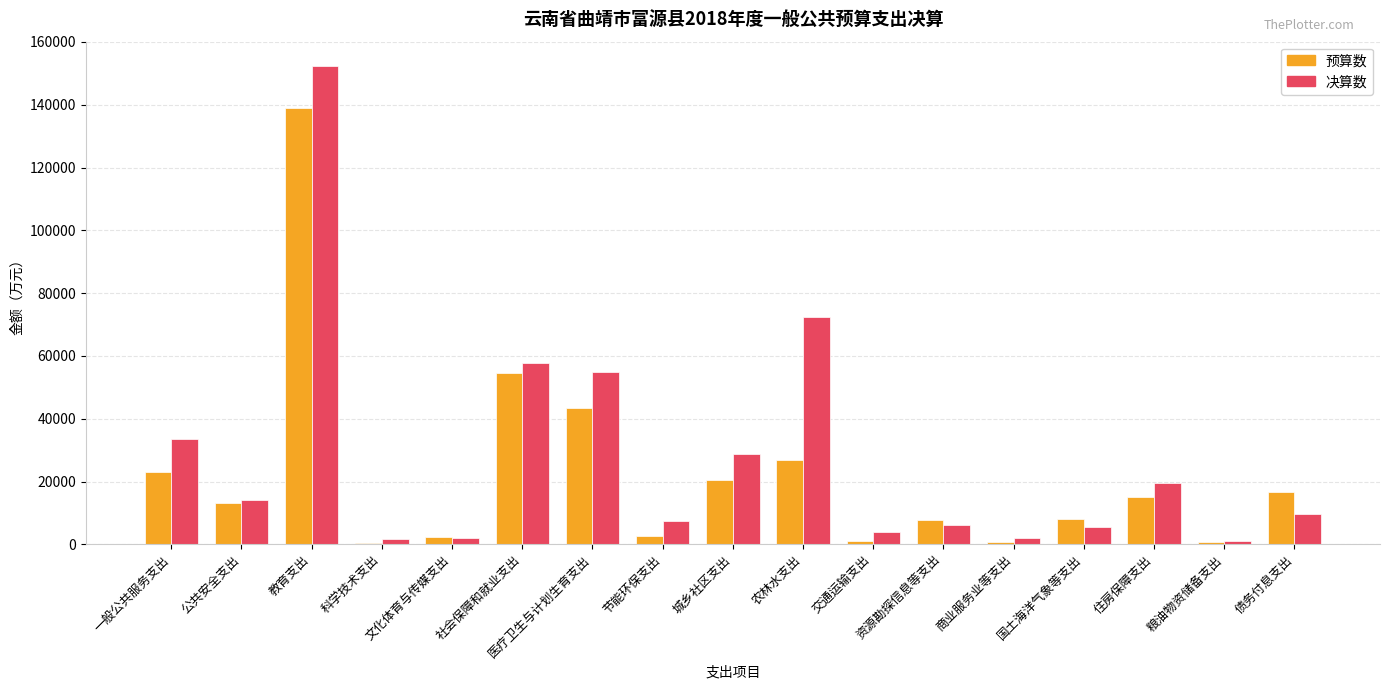

True or false: 预算数 has a value of 9884 at 住房保障支出.

False